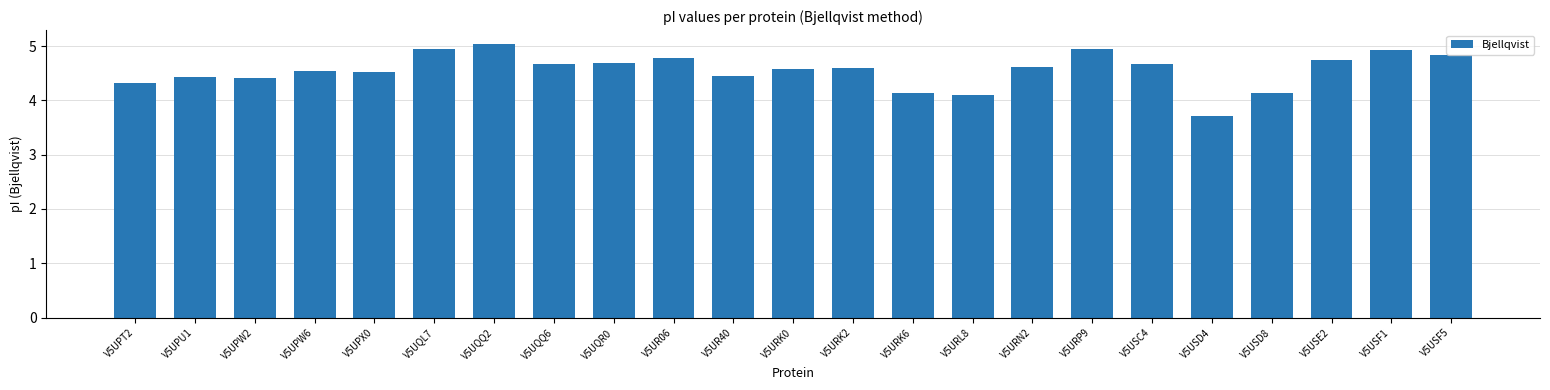

What is the minimum value shown in the chart?

3.7